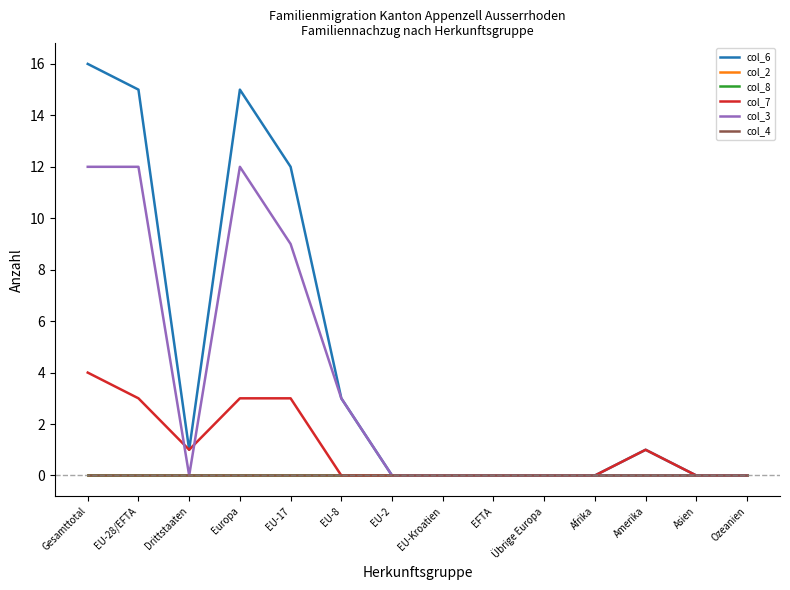

At which label does col_4 reach its minimum?

Gesamttotal